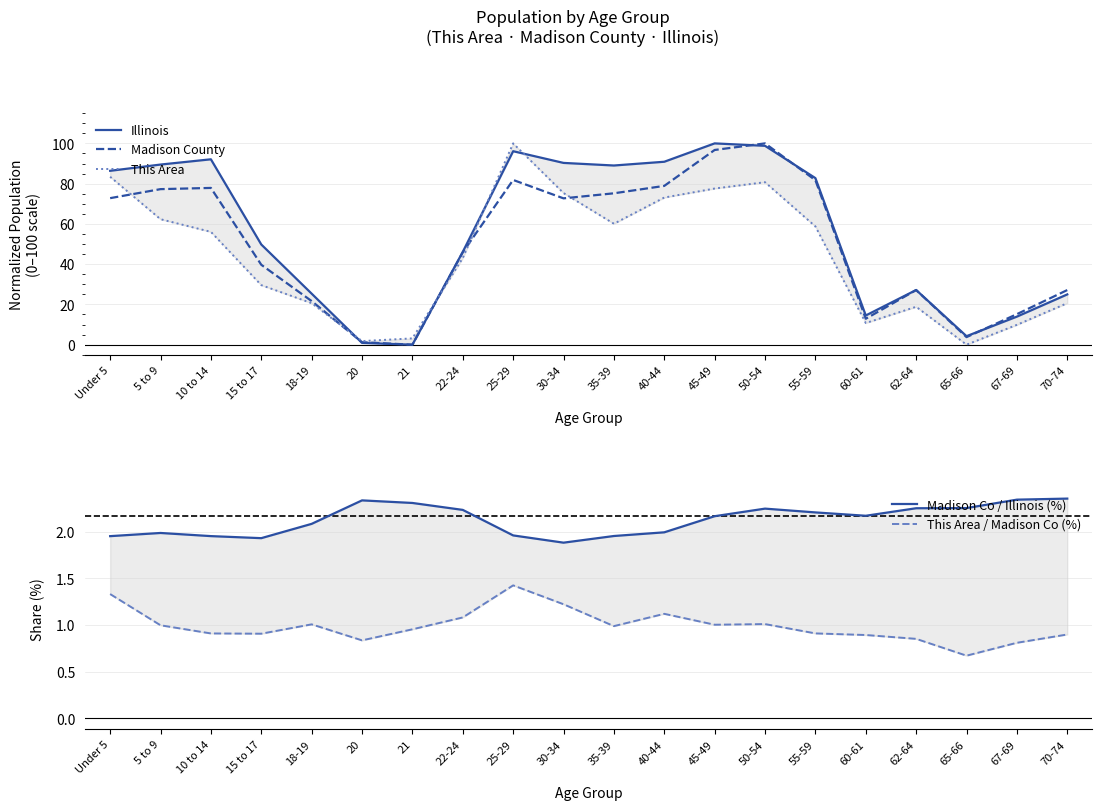

What is the sum of the Madison Co / Illinois (%) values at 30-34 and 50-54?

4.1